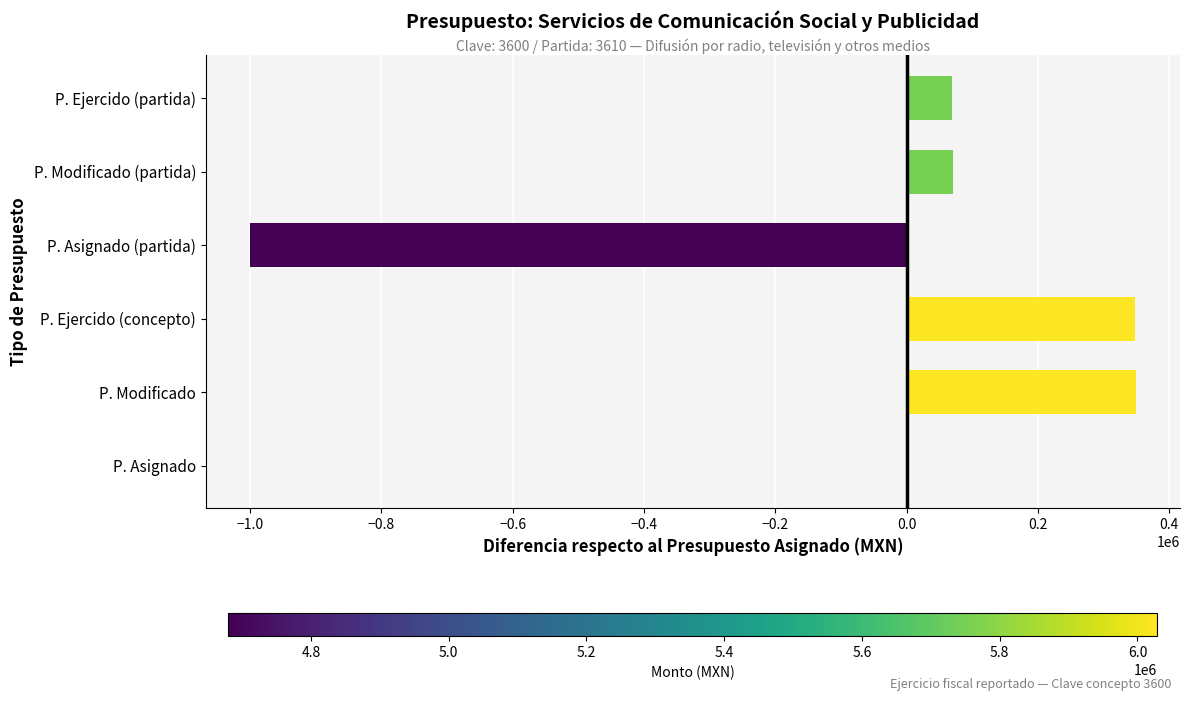

What is the ratio of the value at P. Modificado to the value at P. Ejercido (concepto)?

1.0